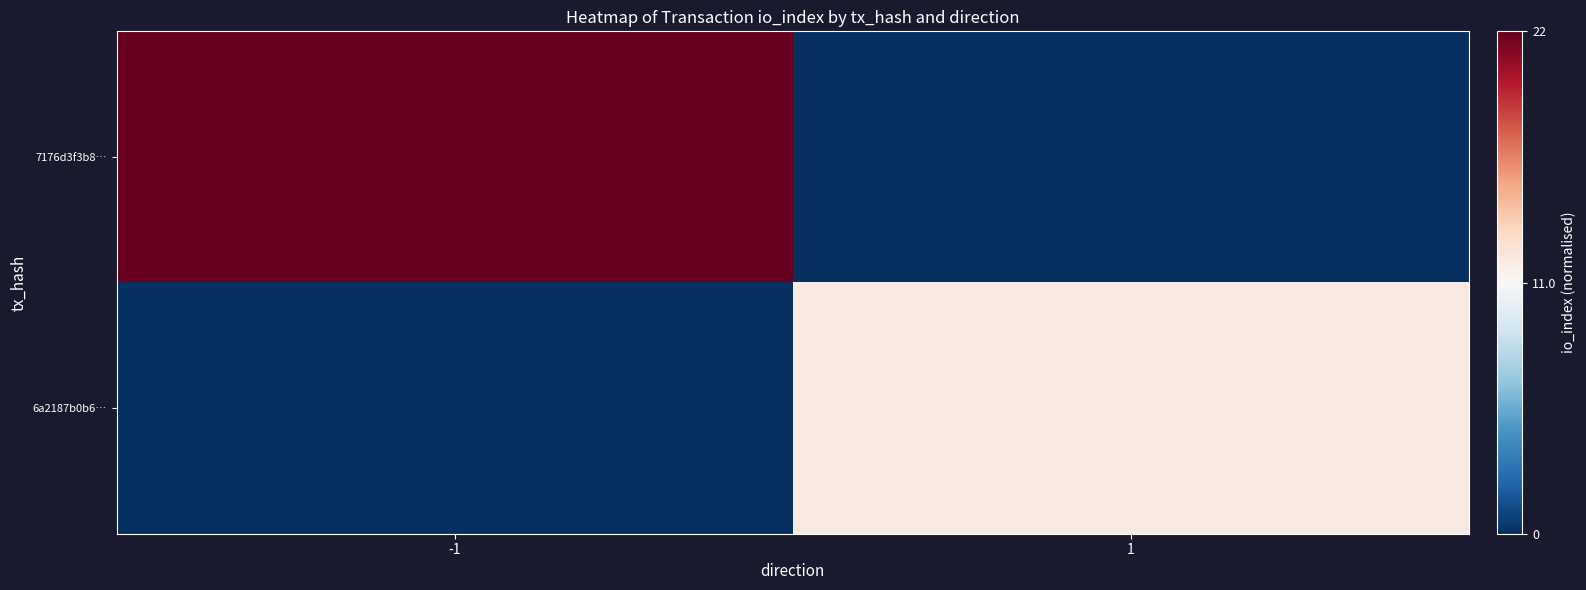

Rank the series by their average value, from highest to lowest.

7176d3f3b8…, 6a2187b0b6…